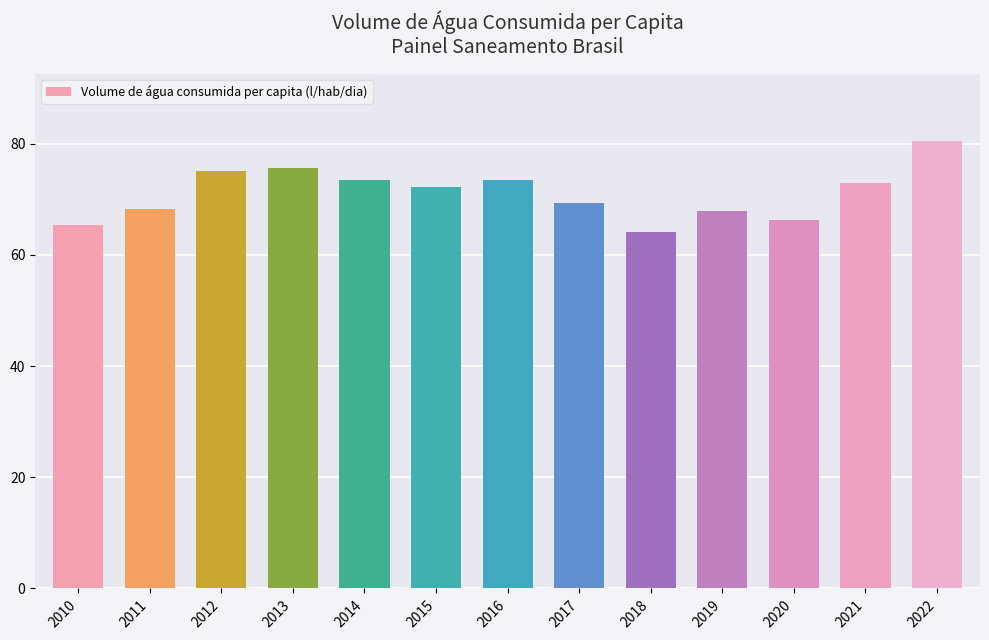

How many series are shown in this chart?

1